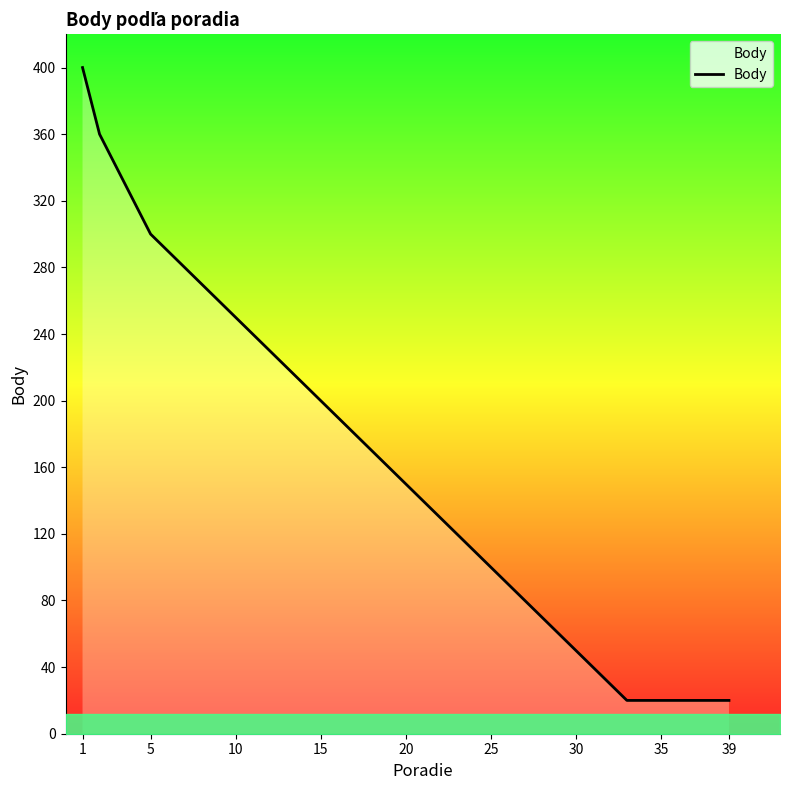

What is the minimum value shown in the chart?

20